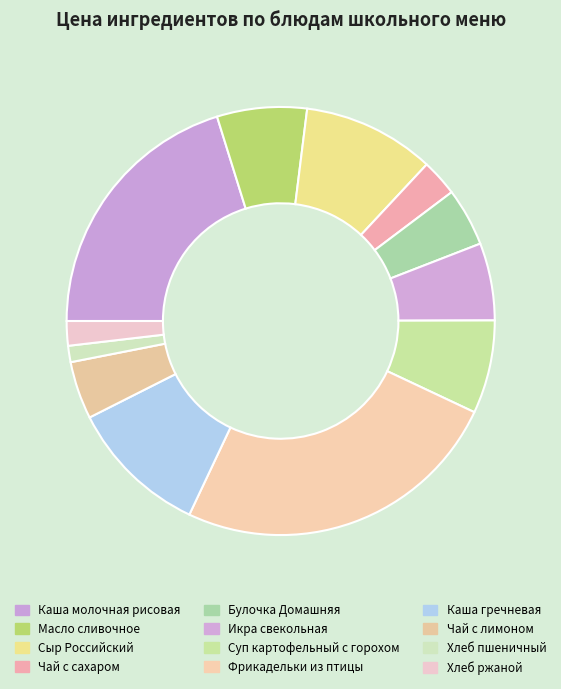

What is the change in value from Икра свекольная to Хлеб ржаной?

-5.2